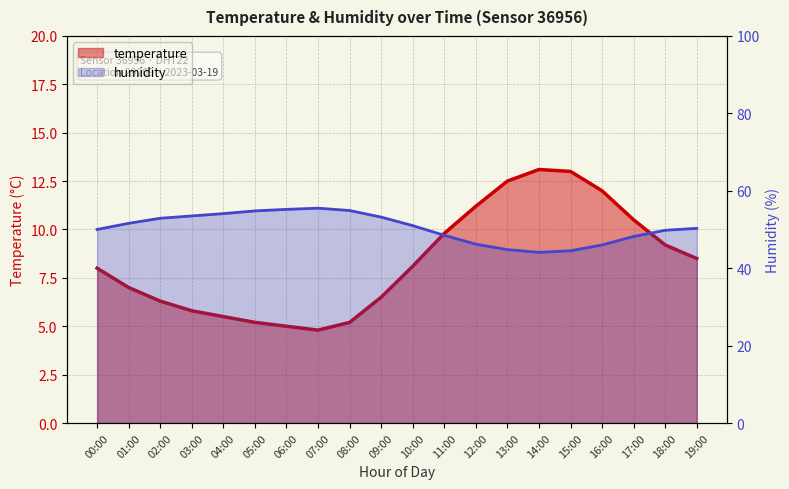

What is the sum of all humidity line values?

1009.1